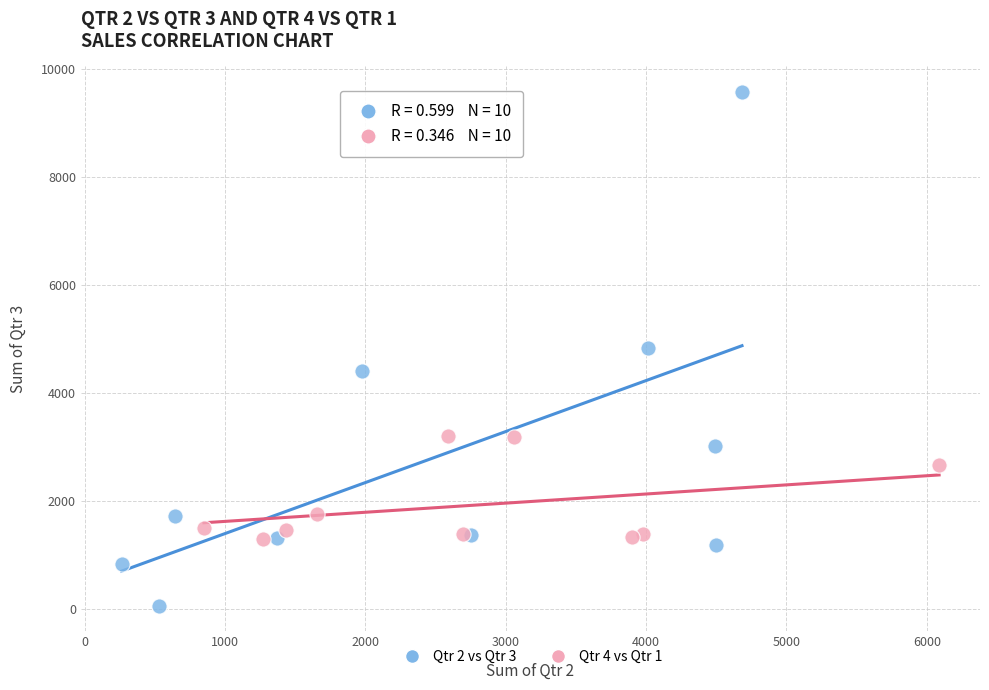

Which series has the widest spread of Y values?

Qtr 2 vs Qtr 3